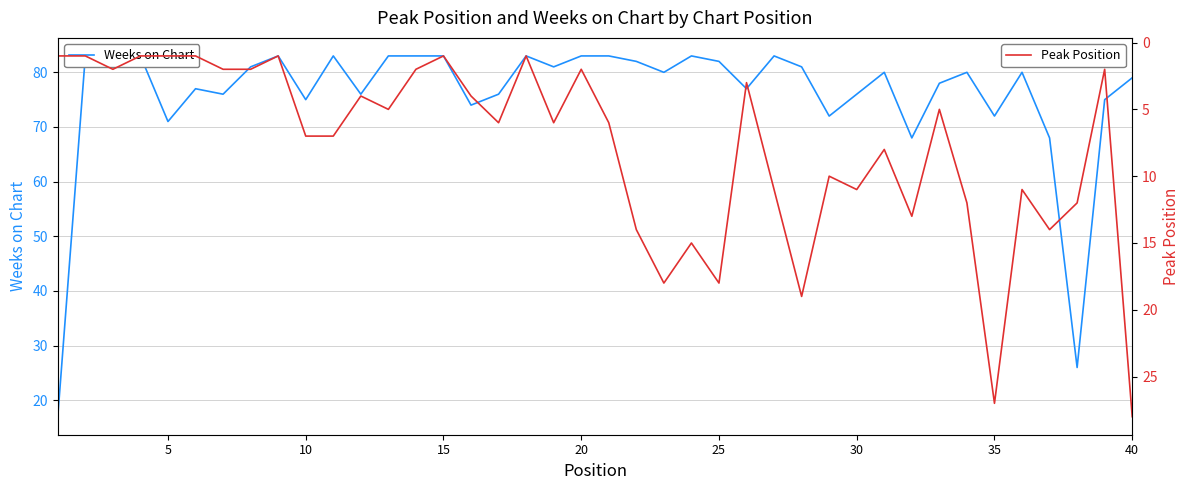

Reading left to right, extract all data points from this chart.

Weeks on Chart: 17	83	83	83	71	77	76	81	83	75	83	76	83	83	83	74	76	83	81	83	83	82	80	83	82	77	83	81	72	76	80	68	78	80	72	80	68	26	75	79
Peak Position: 1	1	2	1	1	1	2	2	1	7	7	4	5	2	1	4	6	1	6	2	6	14	18	15	18	3	11	19	10	11	8	13	5	12	27	11	14	12	2	28